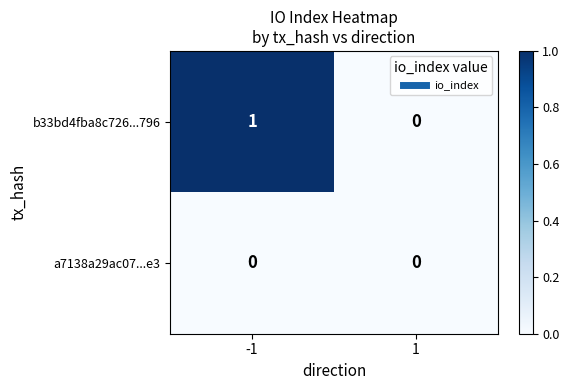

Which series has the largest range (max minus min)?

b33bd4fba8c726...796